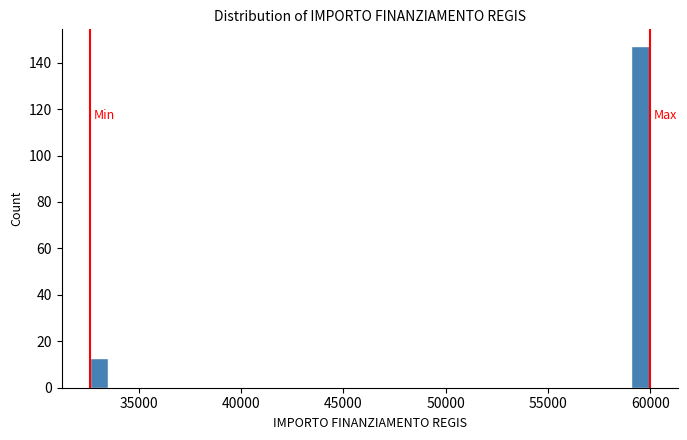

Around what value on the x-axis is the tallest bar? Give the approximate position of its centre, as read against the axis.

59500